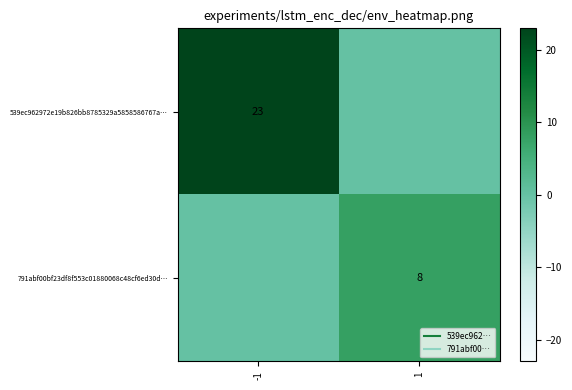

At which category is the sum across all series the highest?

-1